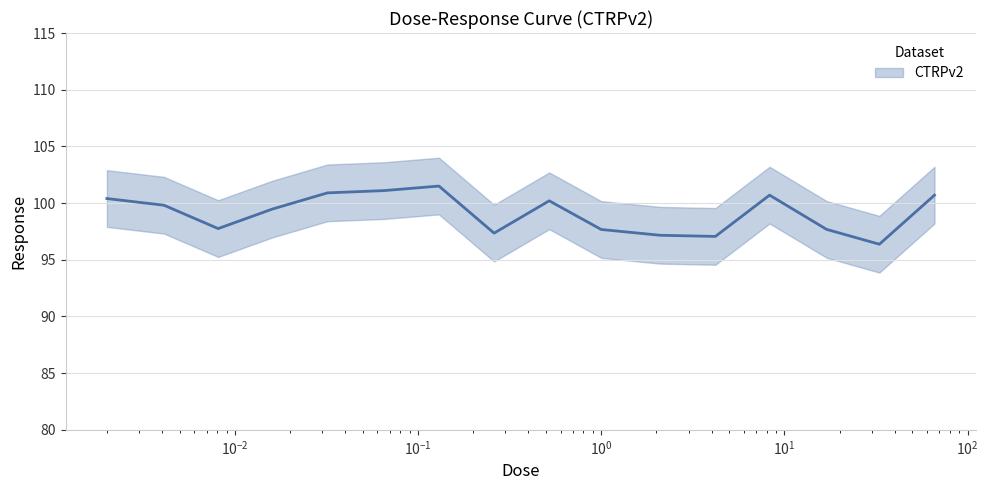

What is the maximum value shown in the chart?

101.5